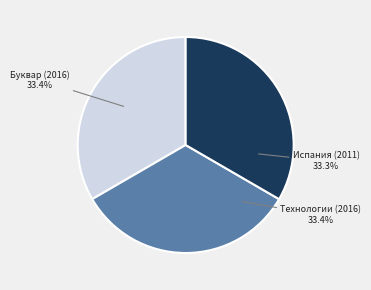

How many slices are in this pie chart?

3